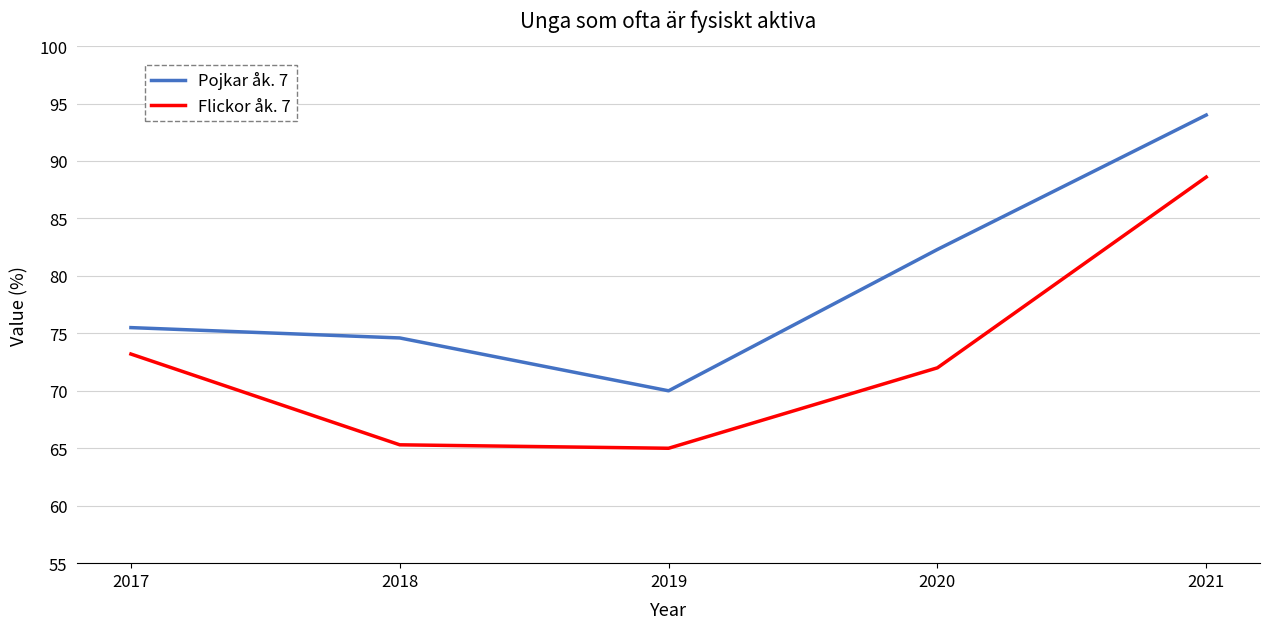

What is the difference between the highest and lowest values at 2019?

5.0